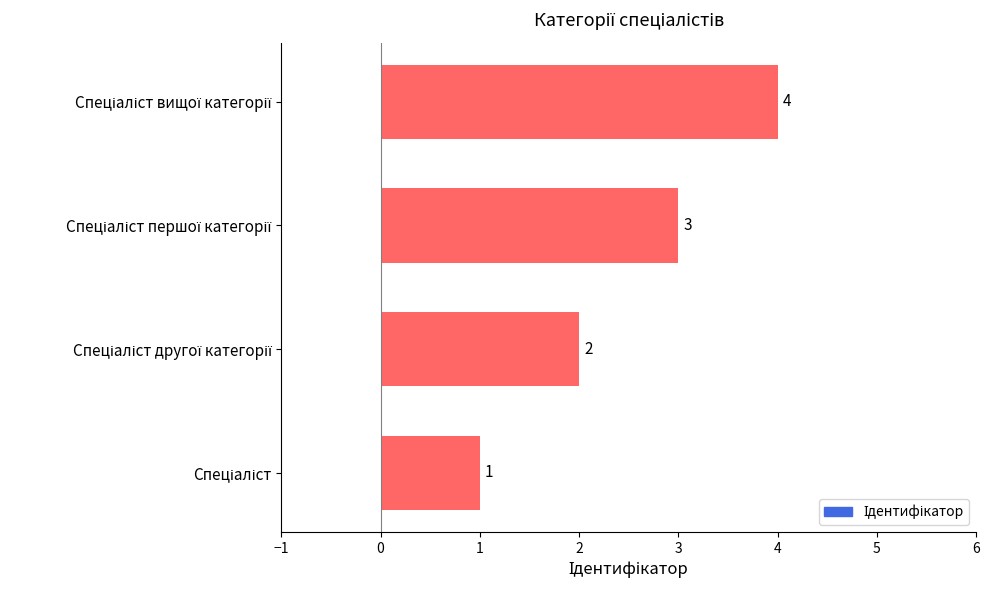

What is the maximum value shown in the chart?

4